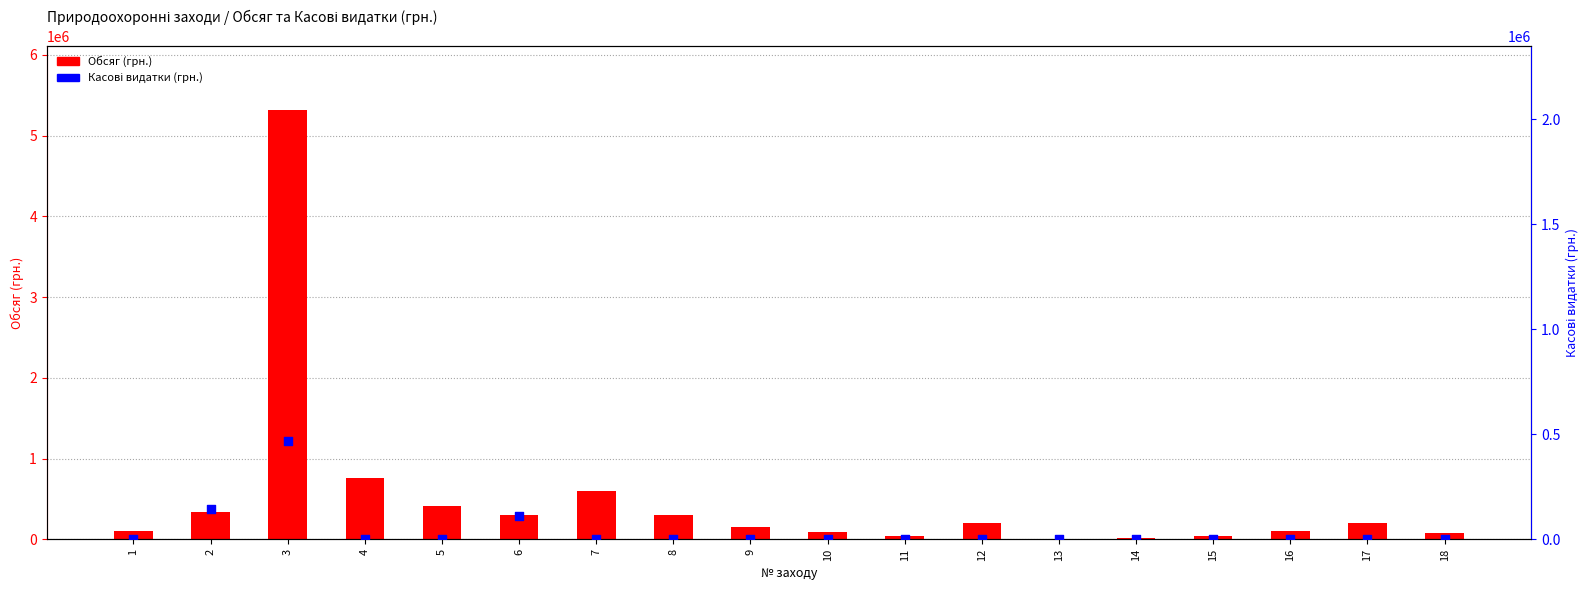

What are all the series names shown in the legend?

Обсяг (грн.), Касові видатки (грн.)